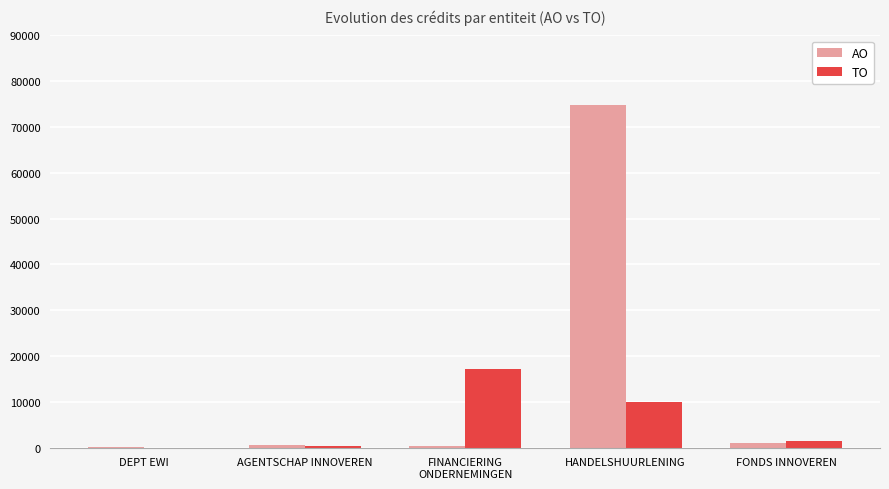

What is the sum of all TO values?

29031